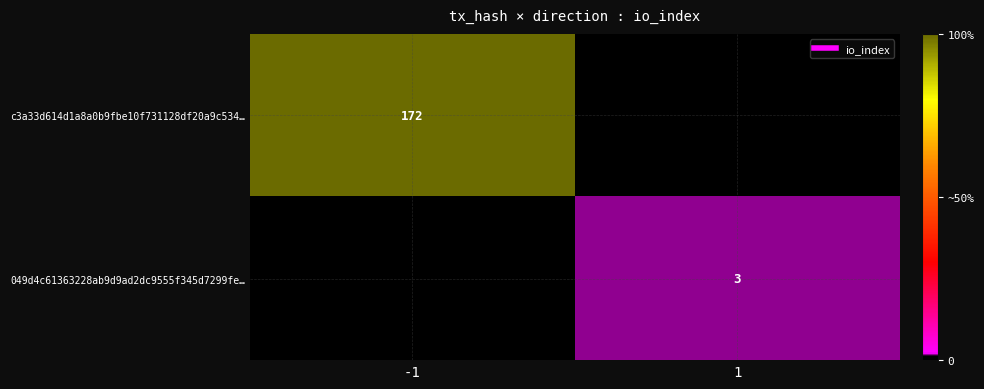

The 049d4c61363228ab9d9ad2dc9555f345d7299fe… series shows -0.0 at -1. True or false?

False